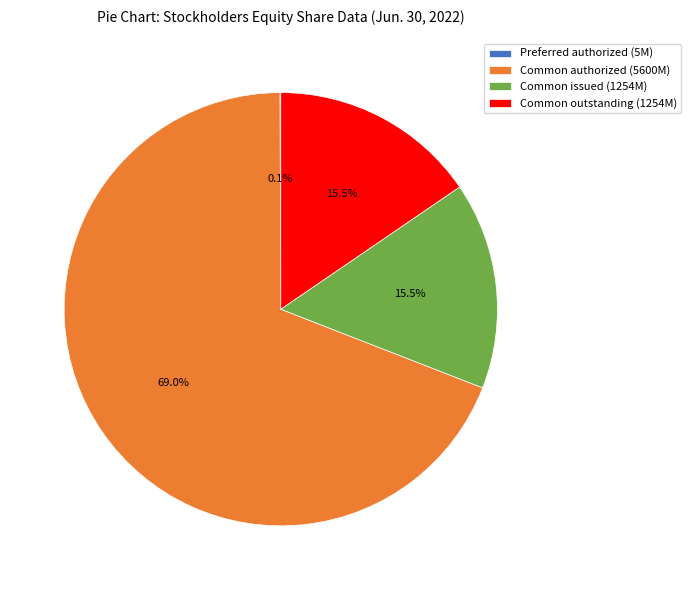

What percentage is NOT represented by Common issued (1254M)?

84.5%